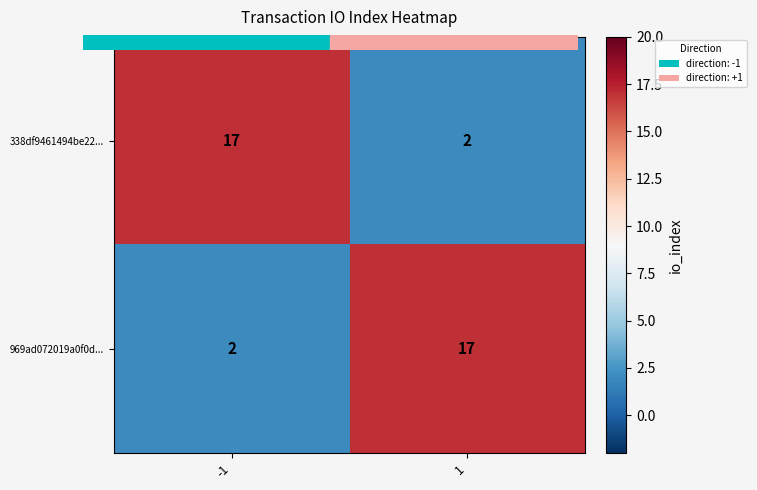

Count the number of categories in the chart.

2